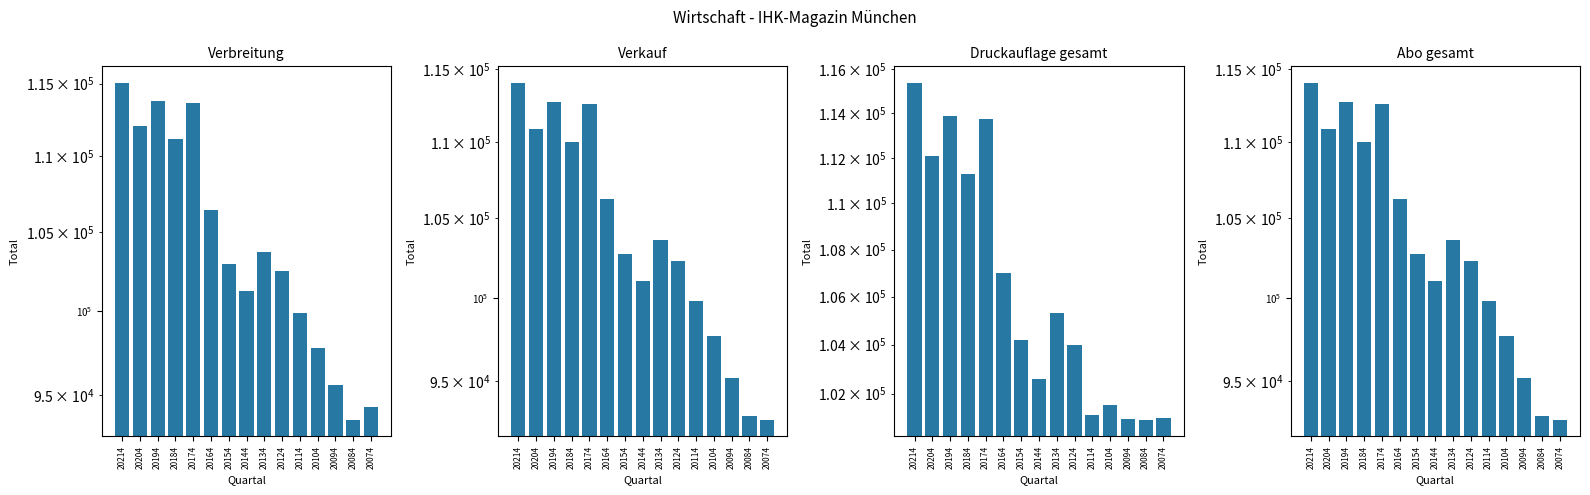

Rank the series by their maximum value, from highest to lowest.

Druckauflage gesamt, Verbreitung, Verkauf, Abo gesamt